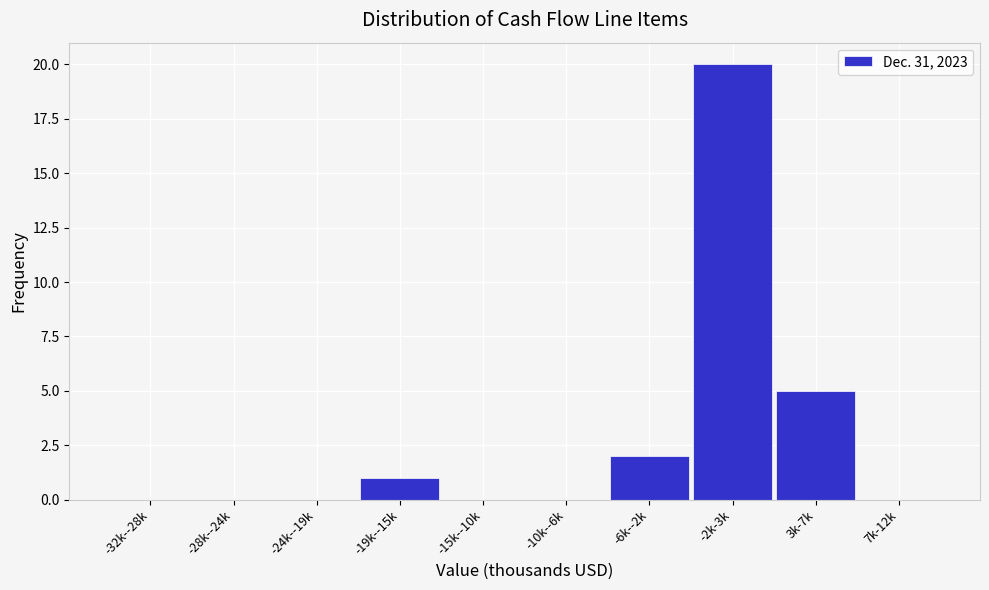

Reading right to left, list all the values displayed in this chart.

7k-12k=0	3k-7k=5	-2k-3k=20	-6k--2k=2	-10k--6k=0	-15k--10k=0	-19k--15k=1	-24k--19k=0	-28k--24k=0	-32k--28k=0